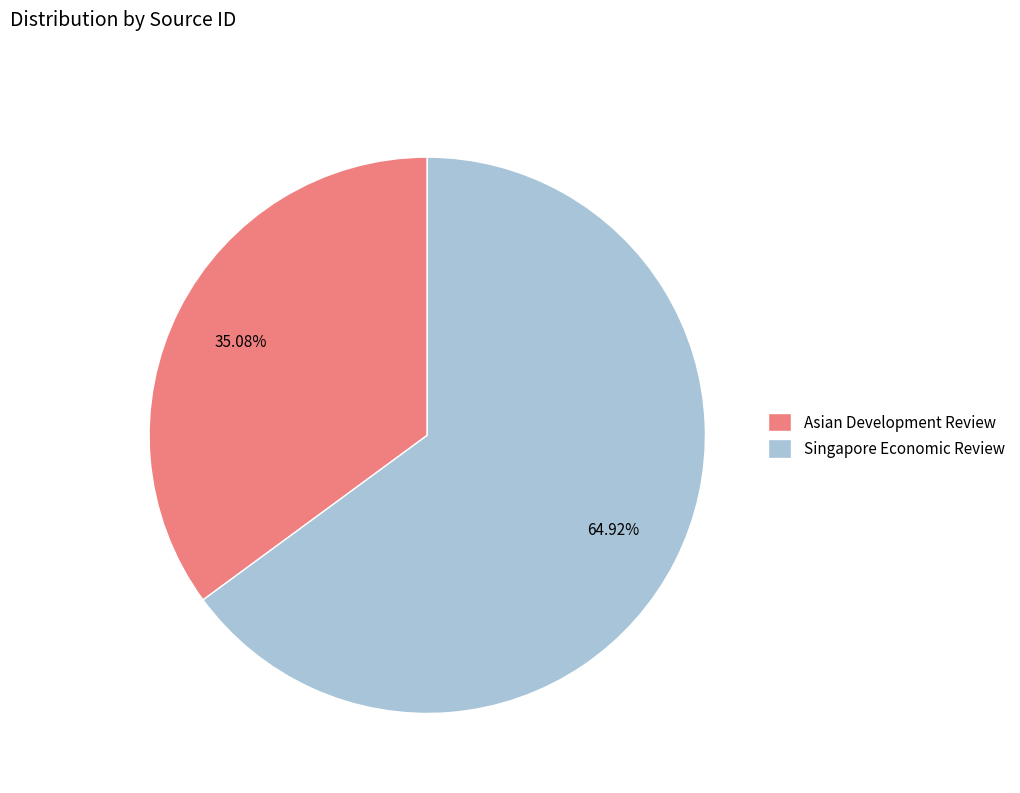

Do Singapore Economic Review and Asian Development Review together represent more than half of the pie?

Yes